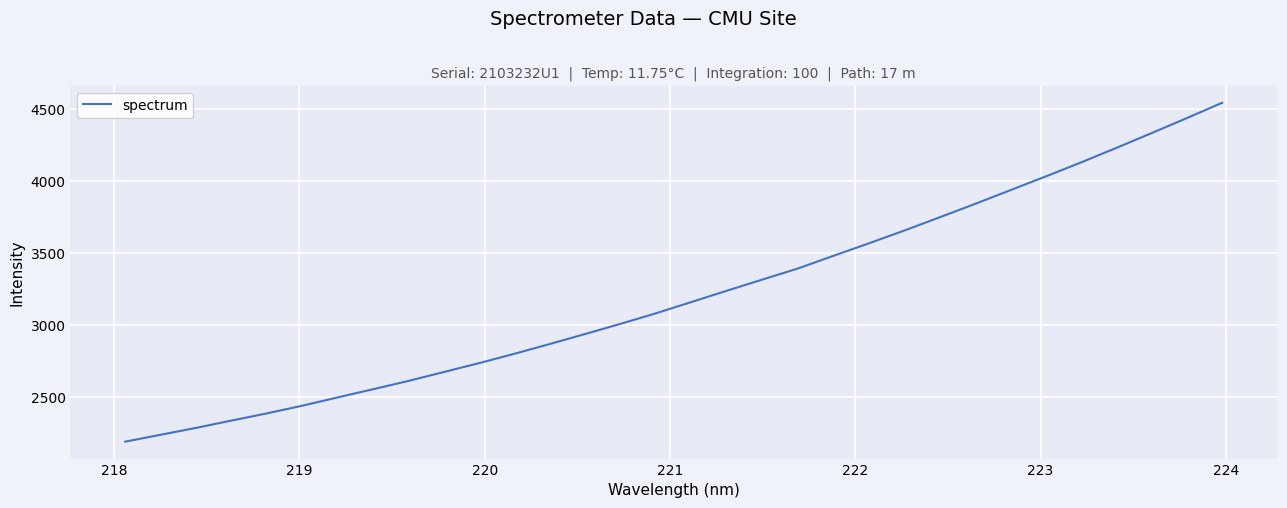

What is the maximum value shown in the chart?

4542.5